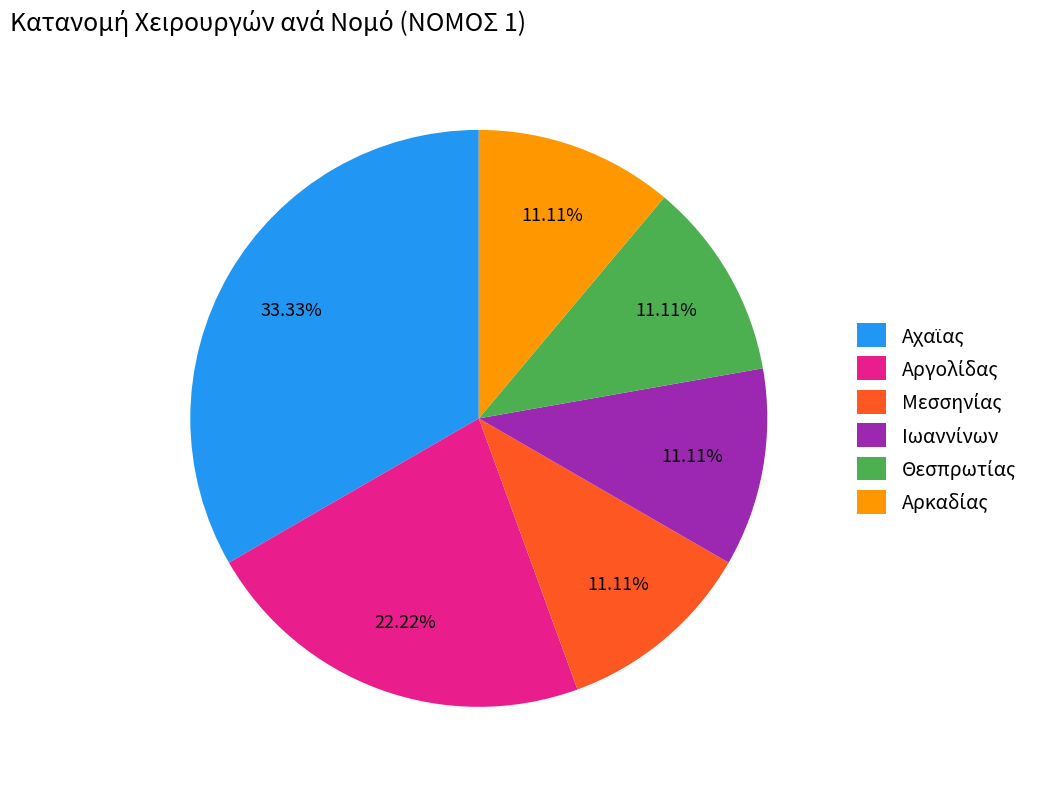

Is there any slice that represents more than half of the pie?

No